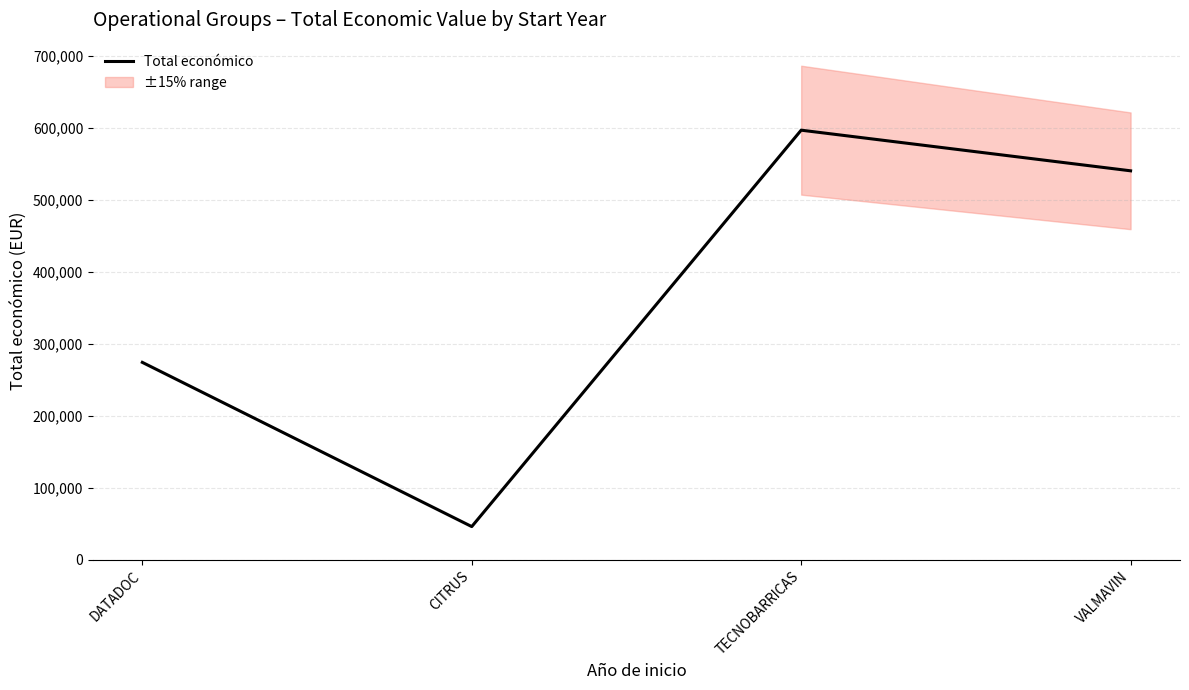

List the labels in order of value, largest first.

TECNOBARRICAS, VALMAVIN, DATADOC, CITRUS